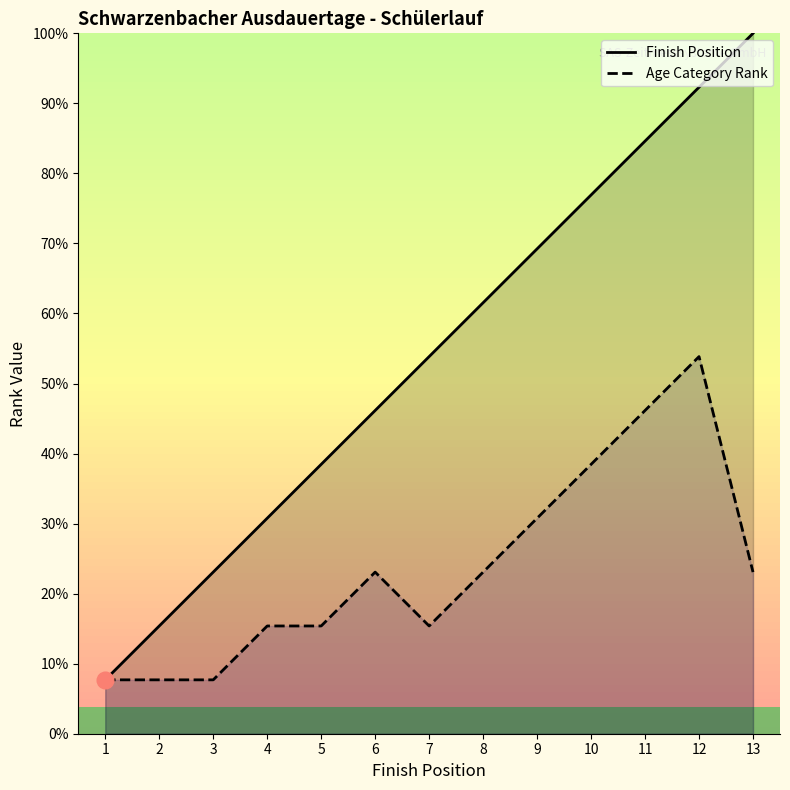

True or false: Finish Position and Age Category Rank cross at least once.

False